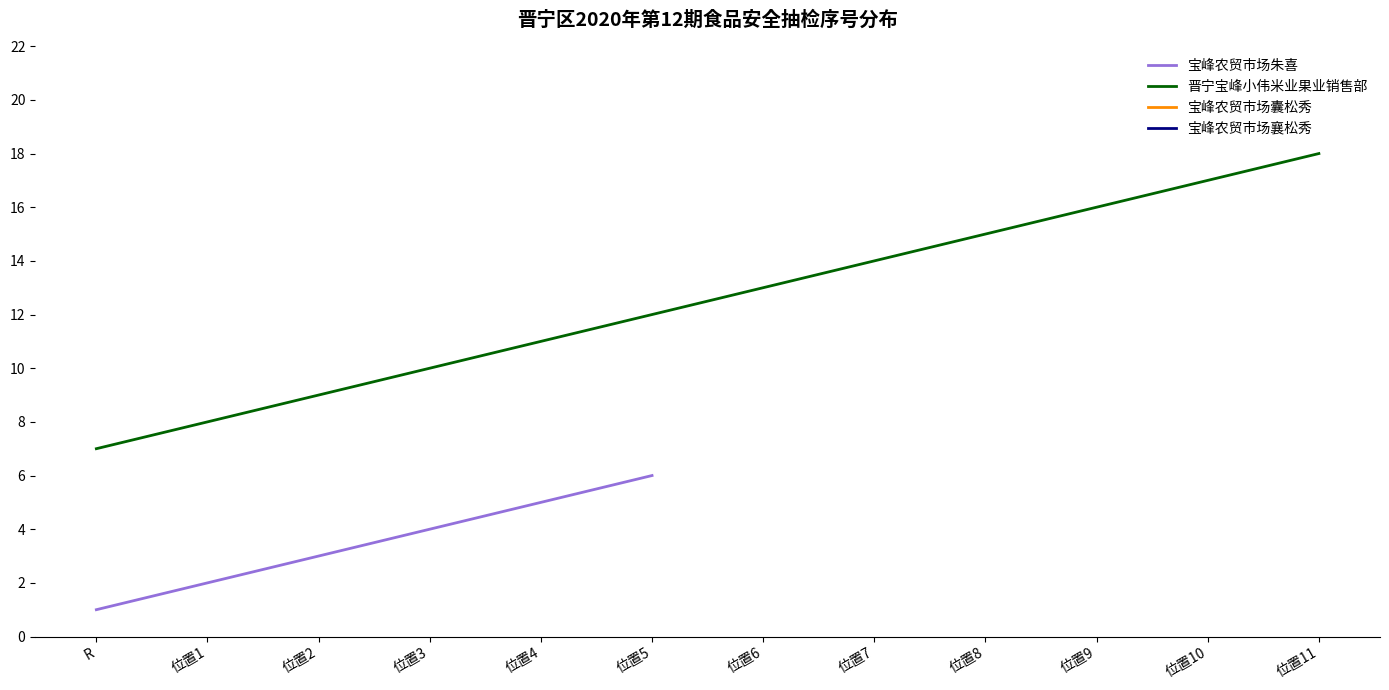

How many series are shown in this chart?

4